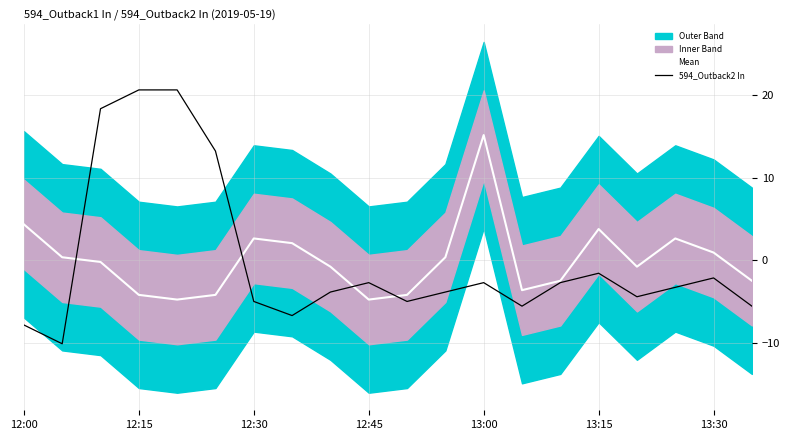

How many lines are shown in the chart?

2